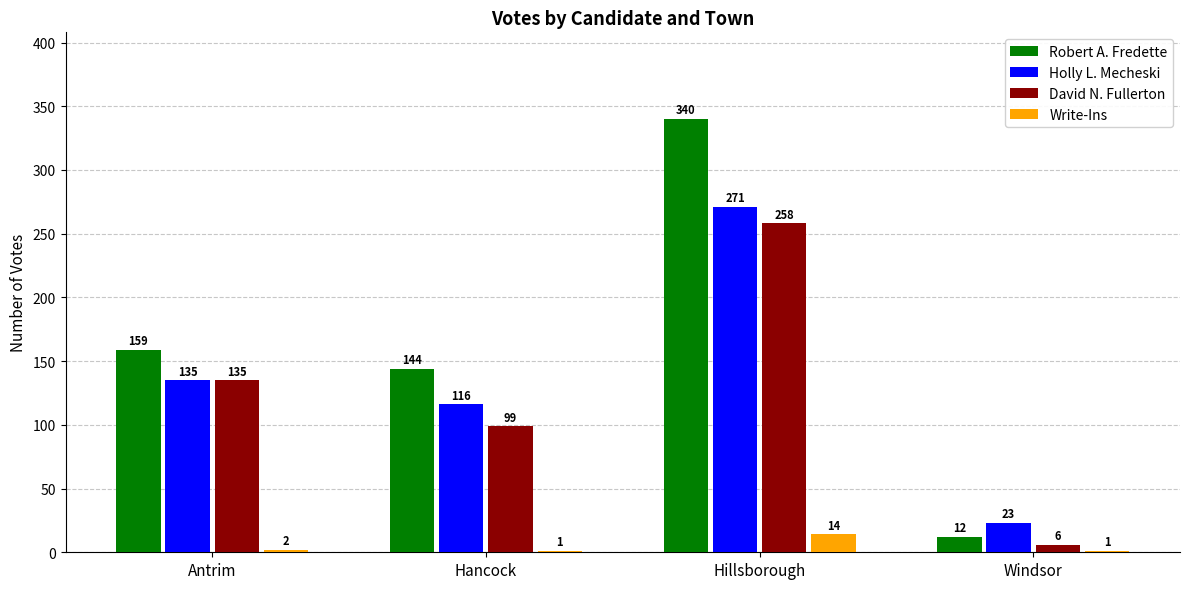

Between Antrim and Windsor, which series saw the biggest shift?

Robert A. Fredette